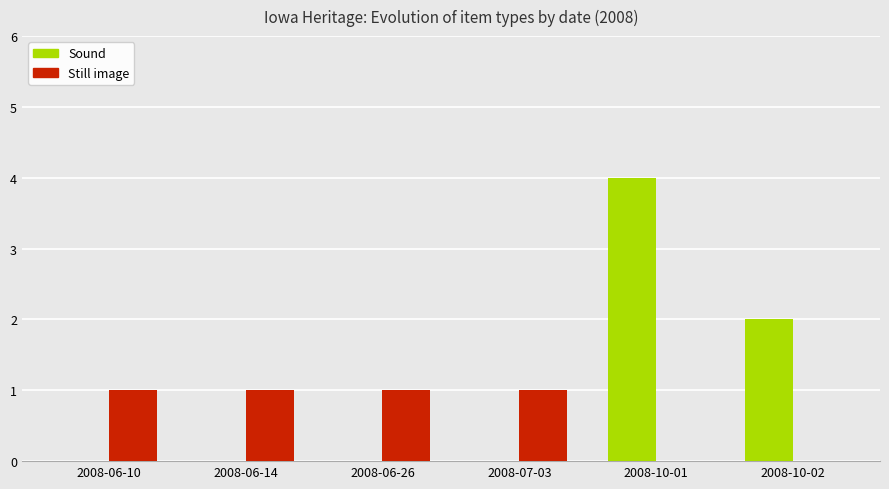

Reading left to right, extract all data points from this chart.

Sound: 2008-06-10=0	2008-06-14=0	2008-06-26=0	2008-07-03=0	2008-10-01=4	2008-10-02=2
Still image: 2008-06-10=1	2008-06-14=1	2008-06-26=1	2008-07-03=1	2008-10-01=0	2008-10-02=0